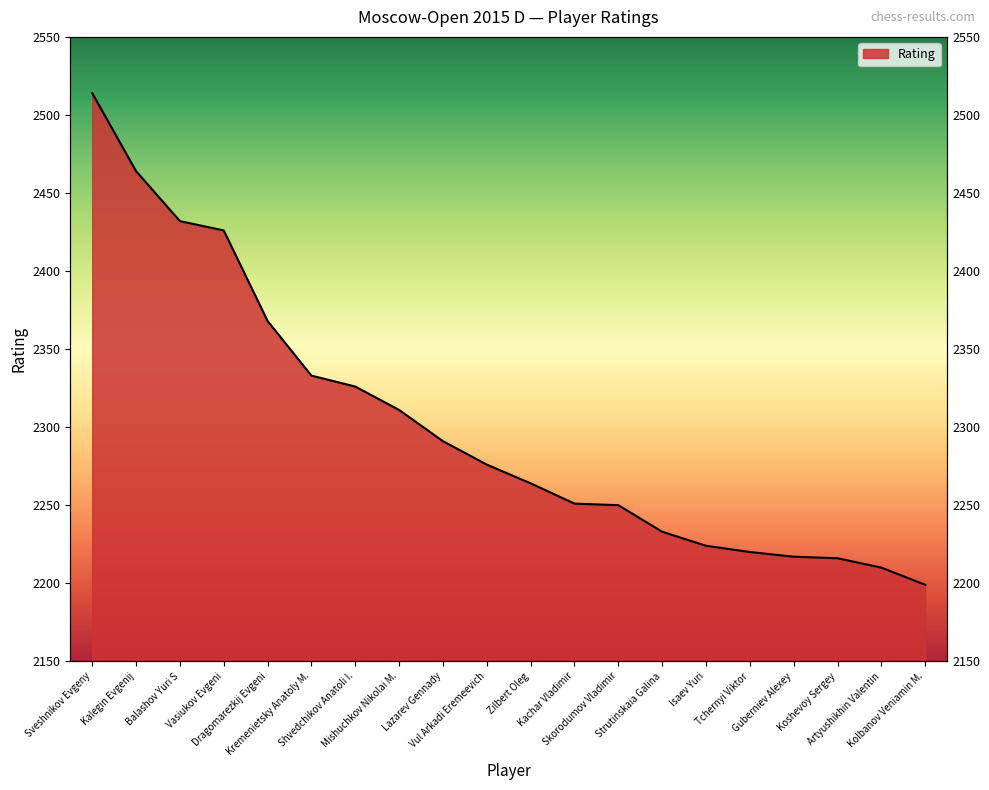

How many lines are shown in the chart?

1